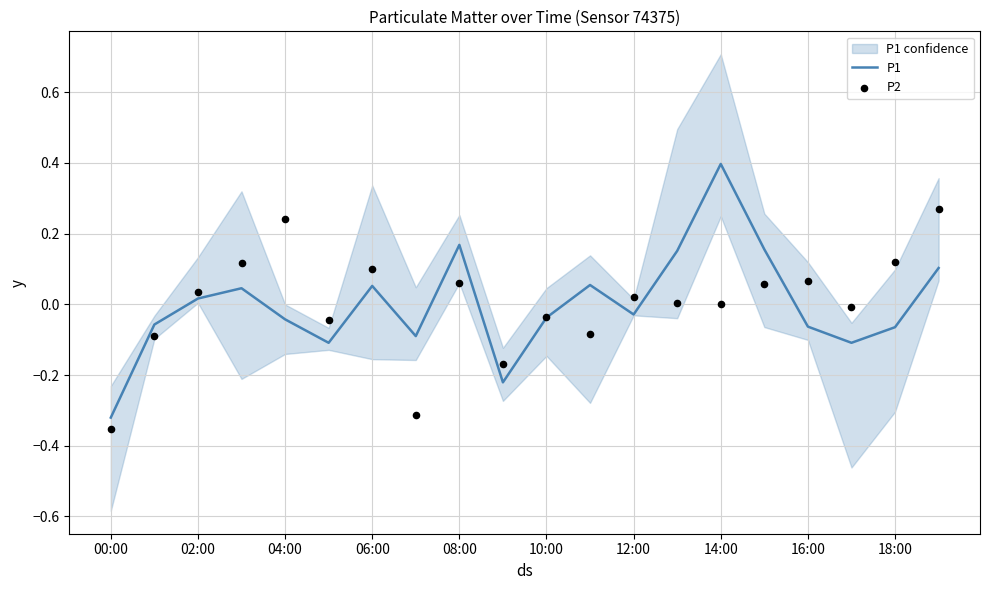

Where does the P1 series first go above 0?

02:00